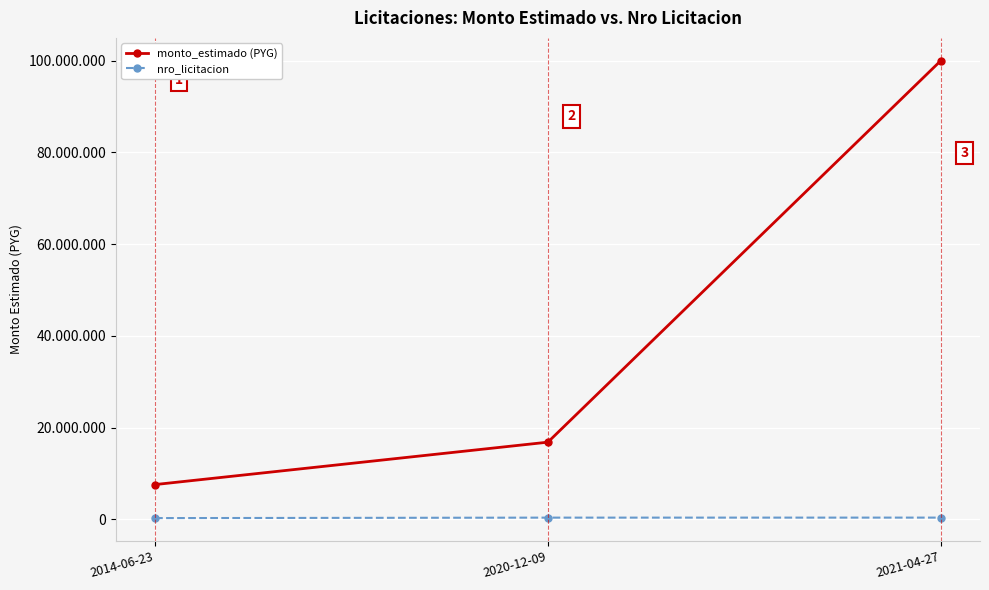

At which category is the sum across all series the highest?

2021-04-27